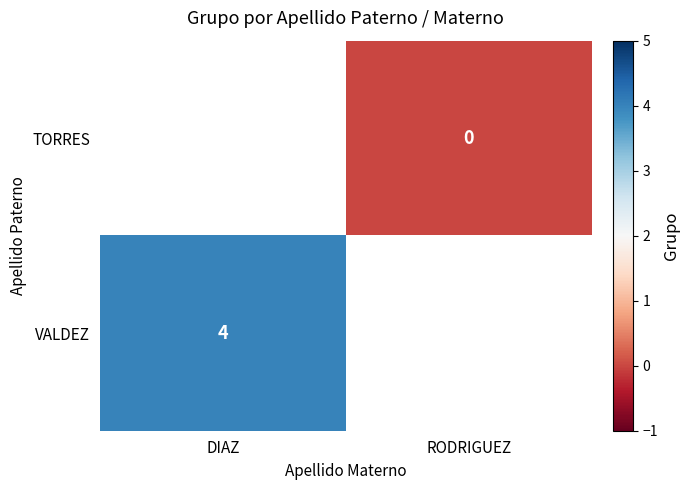

Is it true that VALDEZ equals 4 at DIAZ?

True